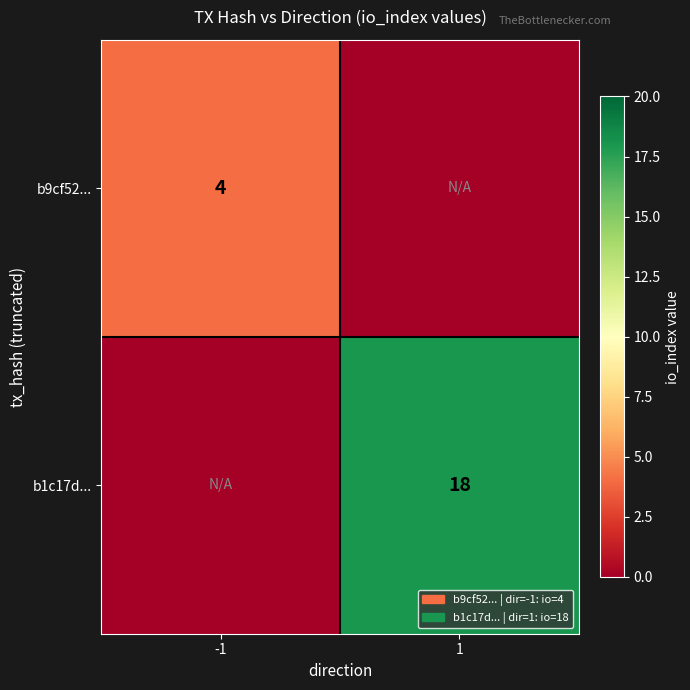

The b1c17d... series shows 27 at 1. True or false?

False